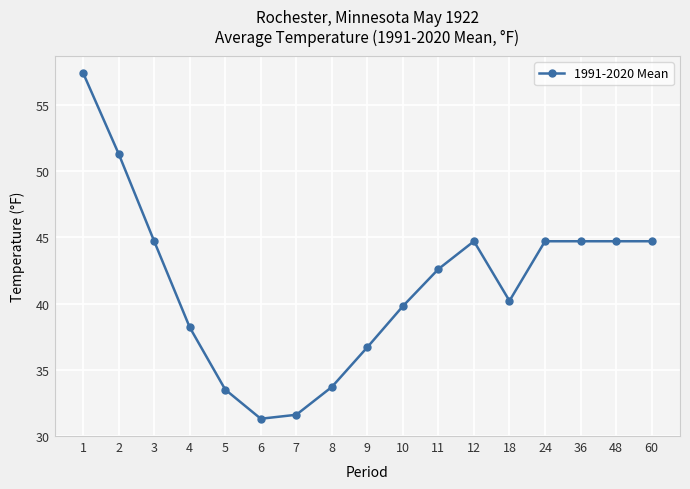

Is it true that the value at 5 is 43.8?

False